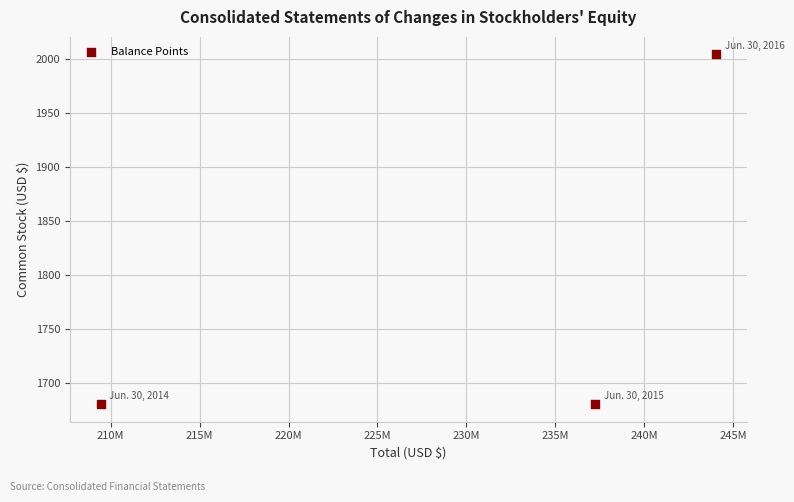

What is the range of X values (max minus min)?

34621316